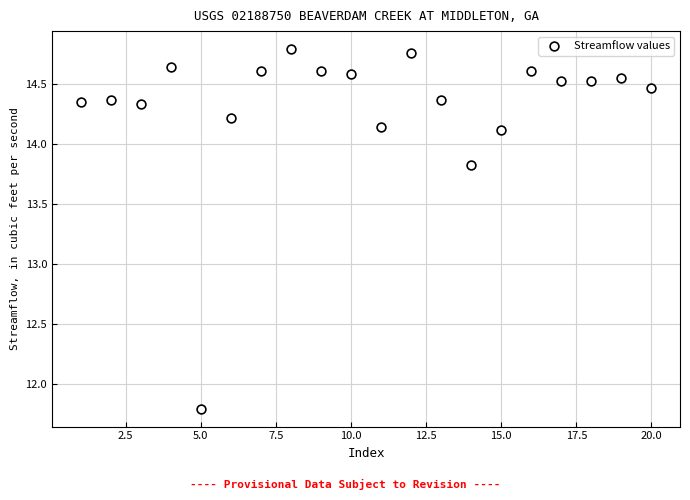

What Y value in the scatter plot is closest to 13?

13.8